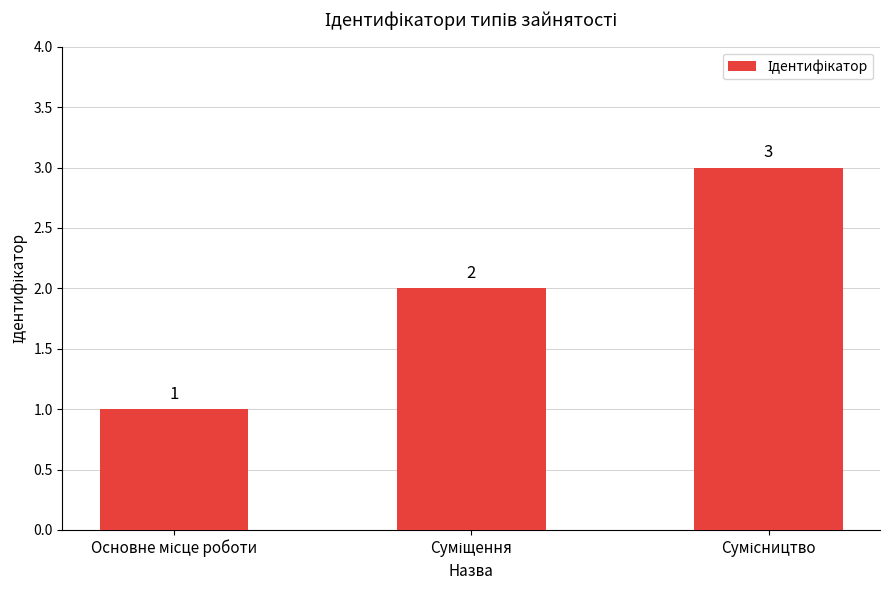

What is the value of the 2nd bar from the left?

2